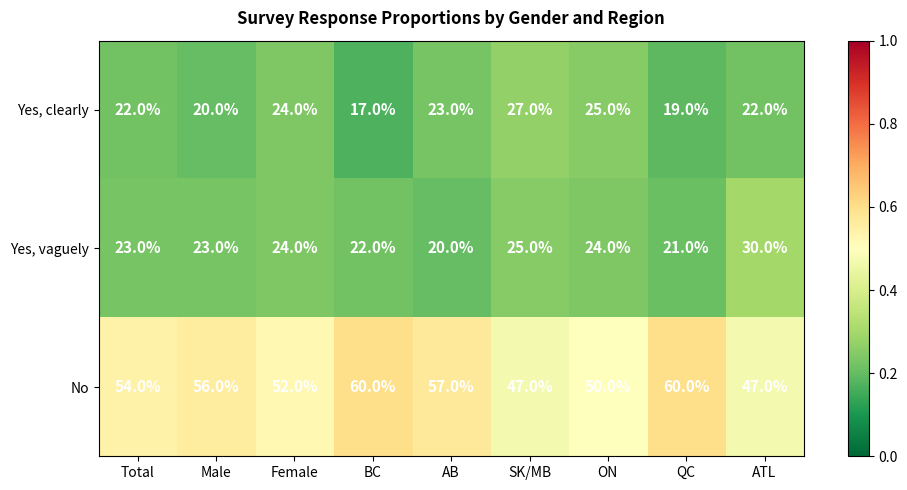

What is the difference between the highest and lowest values at AB?

37